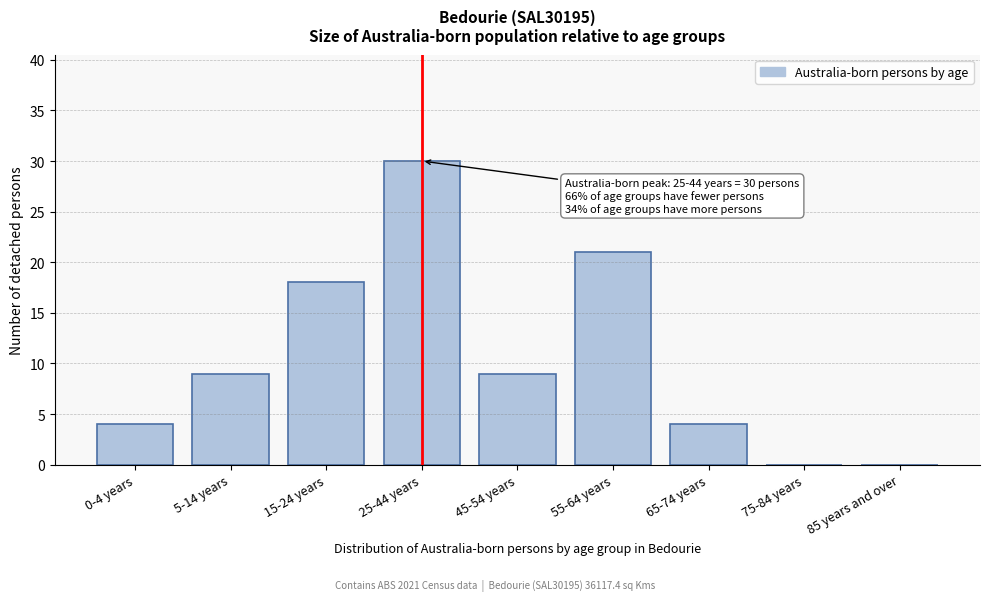

Reading left to right, what are all the values shown in this chart?

0-4 years=4	5-14 years=9	15-24 years=18	25-44 years=30	45-54 years=9	55-64 years=21	65-74 years=4	75-84 years=0	85 years and over=0